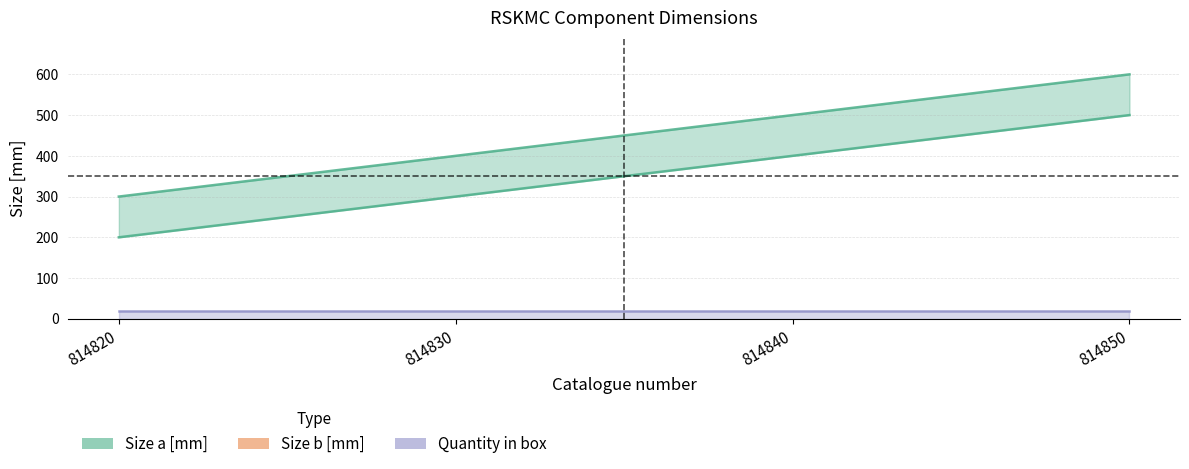

At which label is Size b [mm] closest to 350?

814830